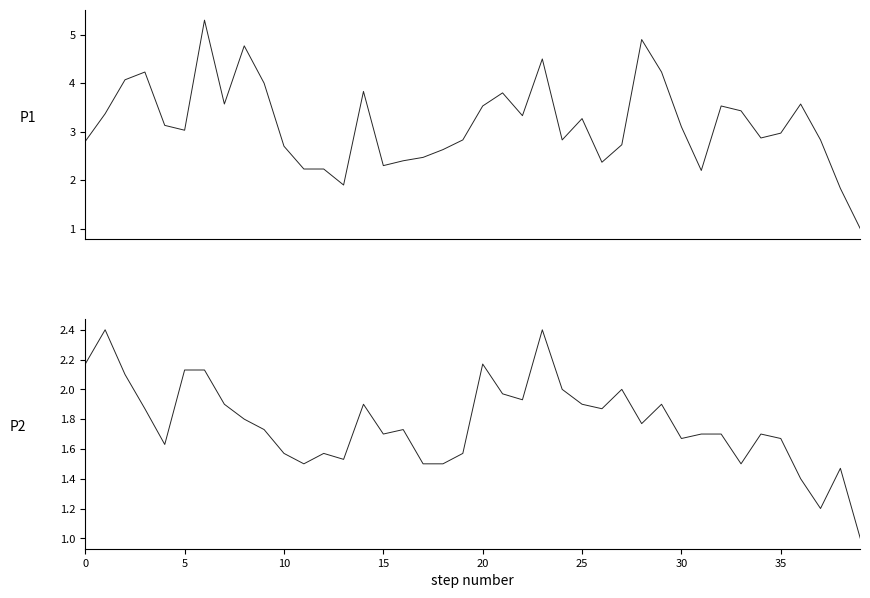

True or false: P2 has a value of 1.5 at 38.

True